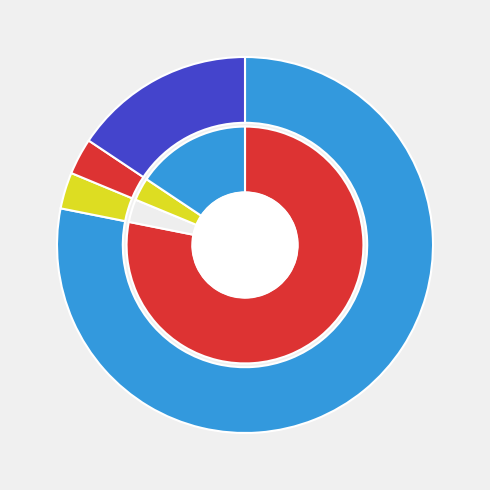

Does any single category account for the majority?

Yes